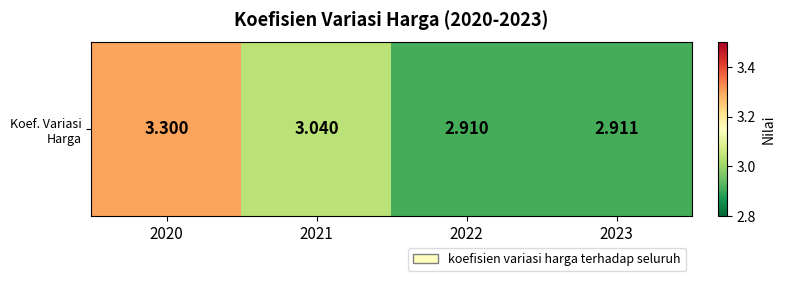

Which has a higher value, 2021 or 2023?

2021